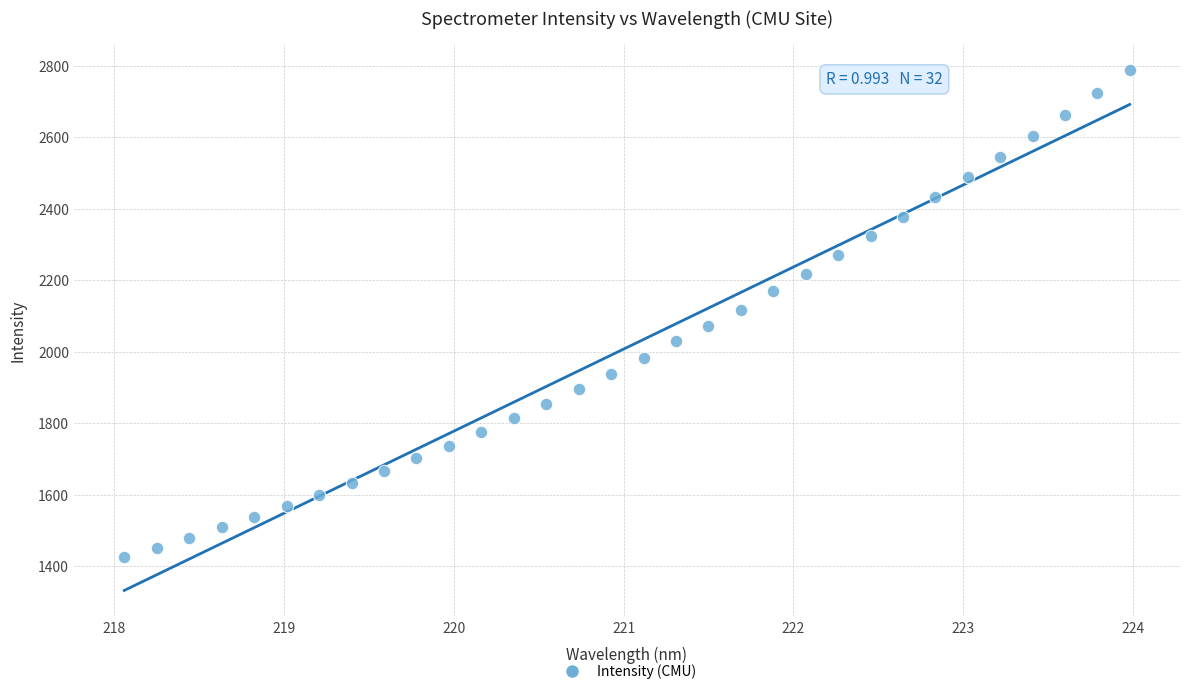

What is the range of X values (max minus min)?

5.9